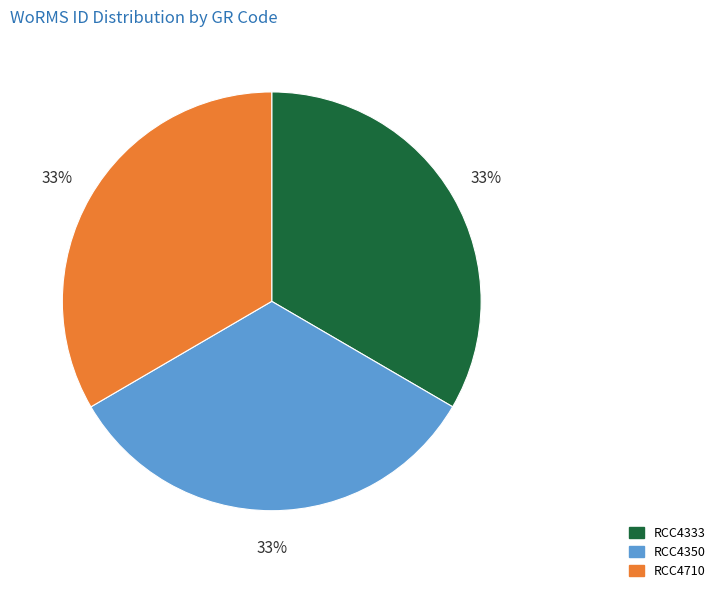

True or false: RCC4350 accounts for 41% of the total.

False